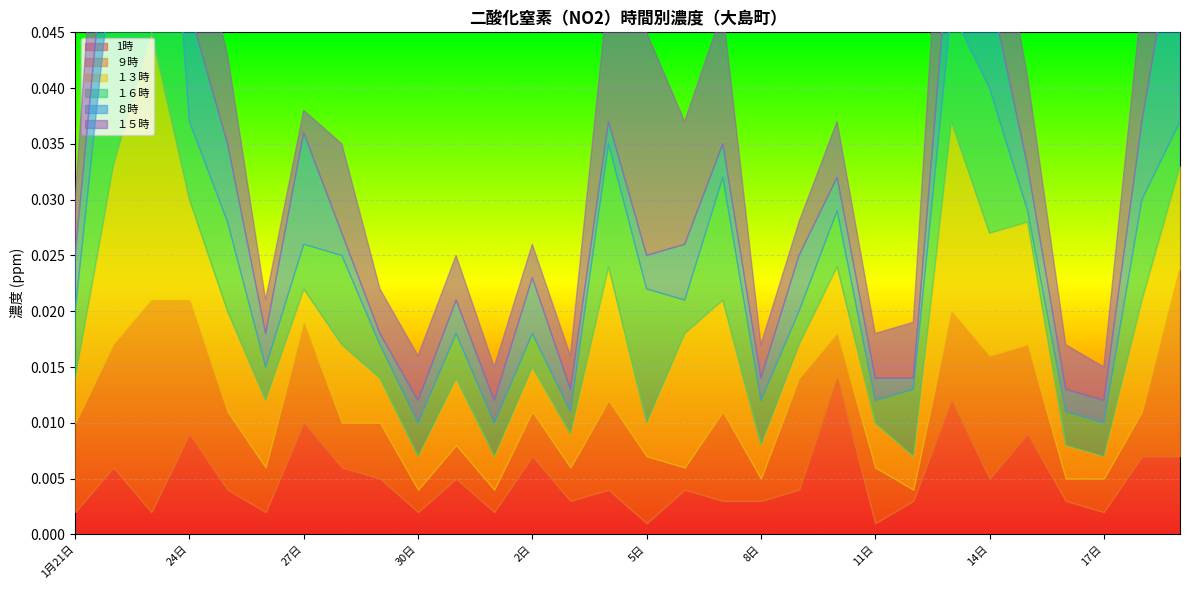

What is the label of the 23rd point from the left?

12日